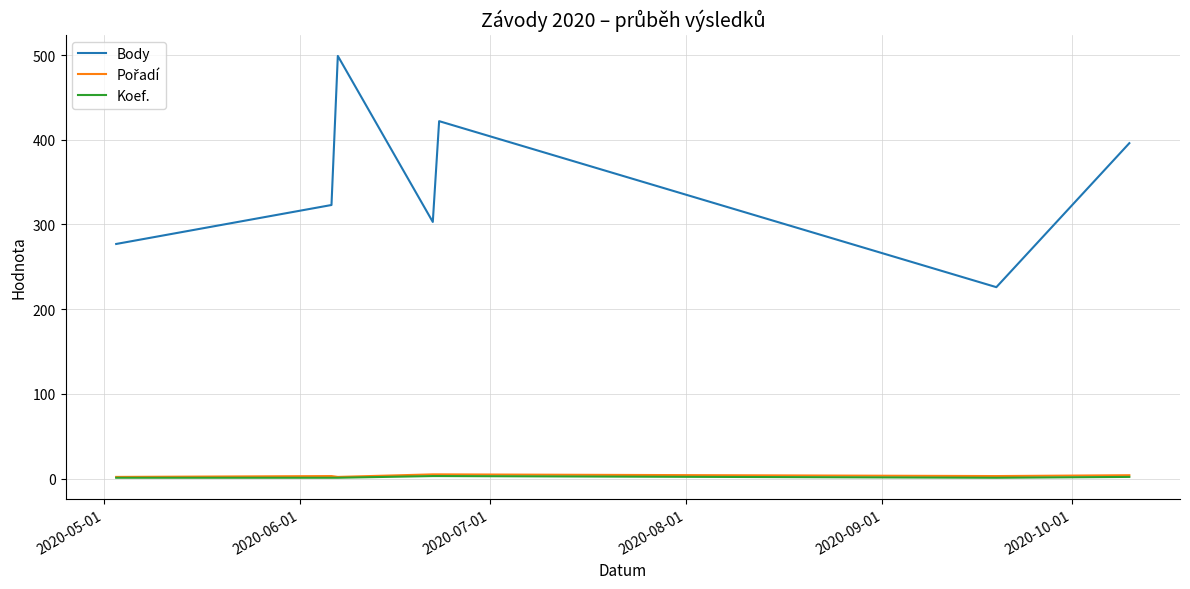

What is the maximum value shown in the chart?

499